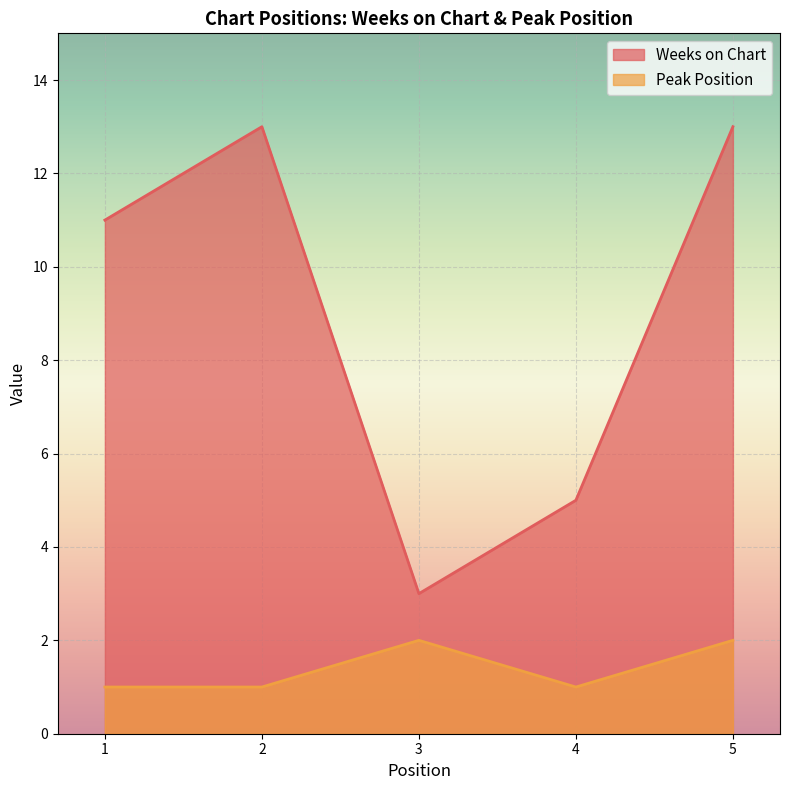

What is the total value across all series at 4?

6